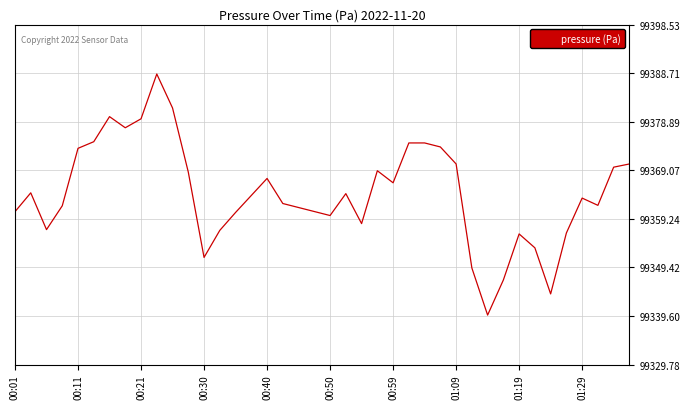

How many values are below 99363?

19